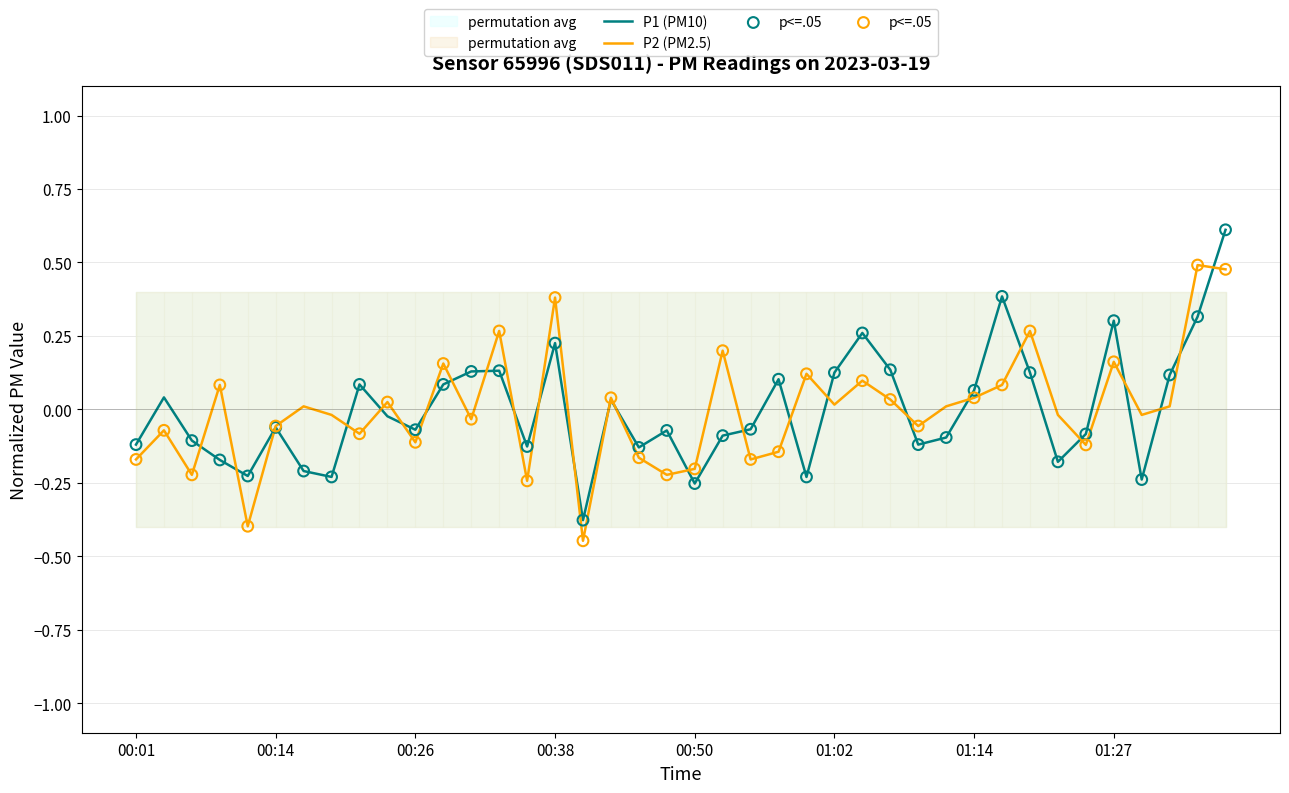

Which series has the largest total across all categories?

P2